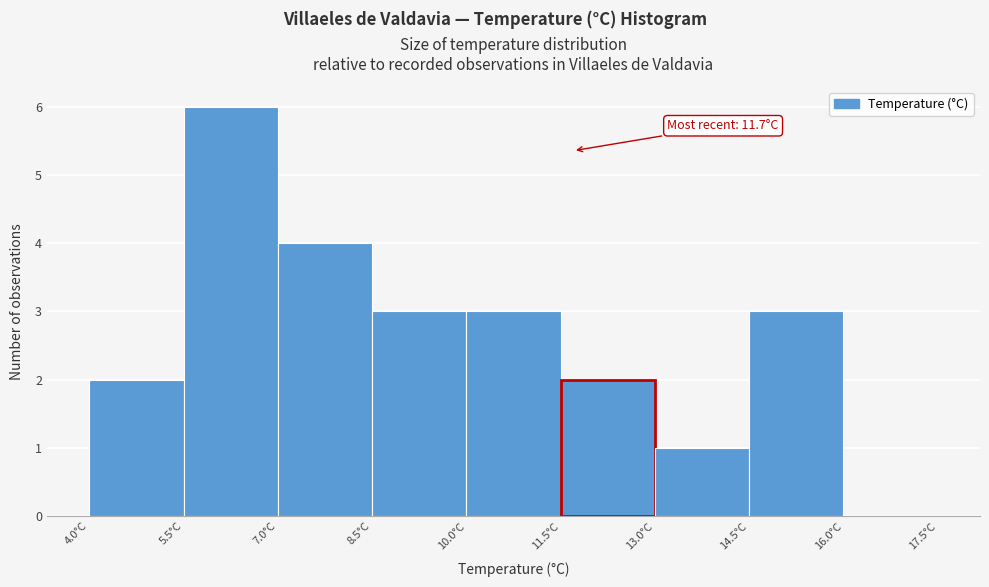

Which range on the x-axis has the tallest bar?

5.5 to 7.0